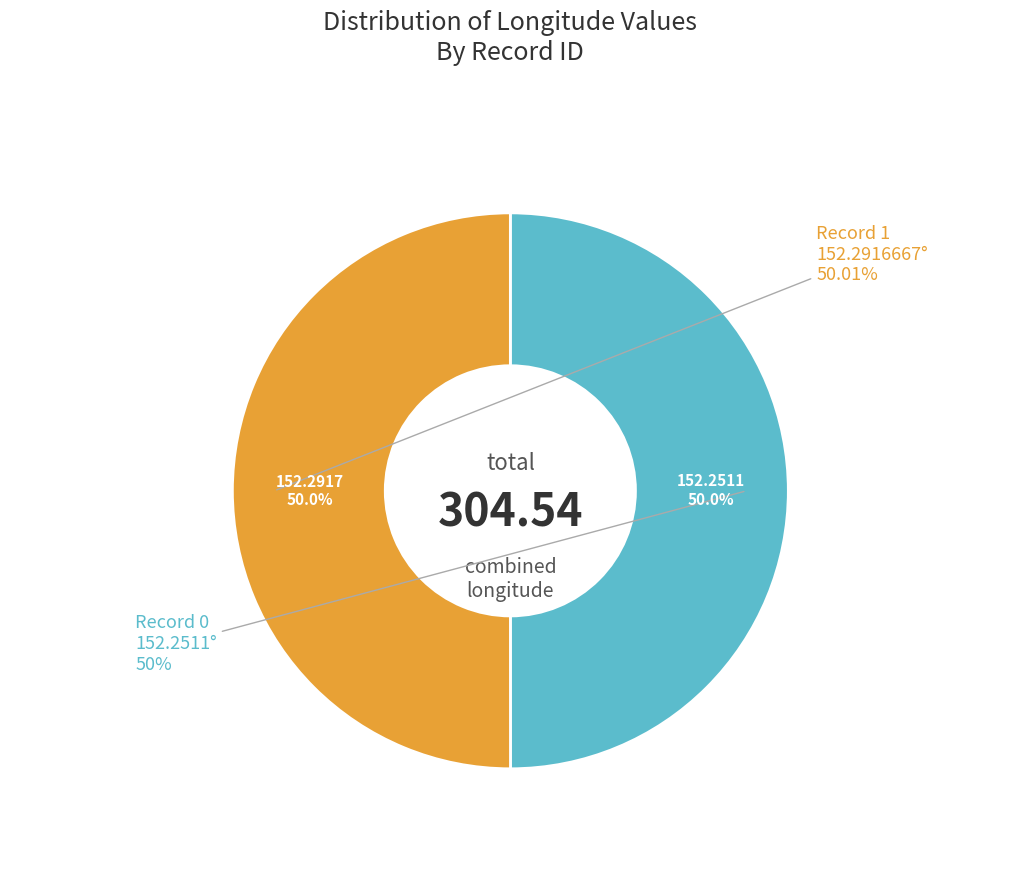

What percentage do 0 and 1 together represent?

100.0%